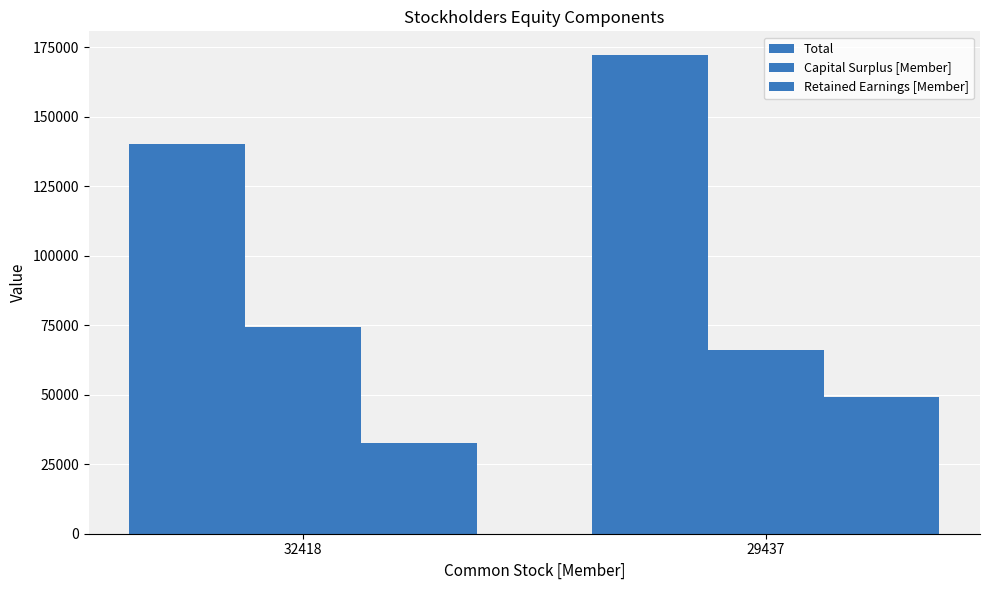

How many groups of bars are there?

2